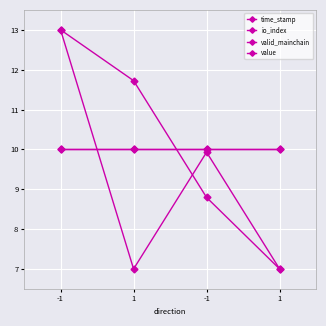

Reading left to right, transcribe all the data shown in this chart.

time_stamp: 13.0	11.7	8.8	7.0
io_index: 13.0	7.0	9.9	7.0
valid_mainchain: 10.0	10.0	10.0	10.0
value: 10.0	10.0	10.0	10.0